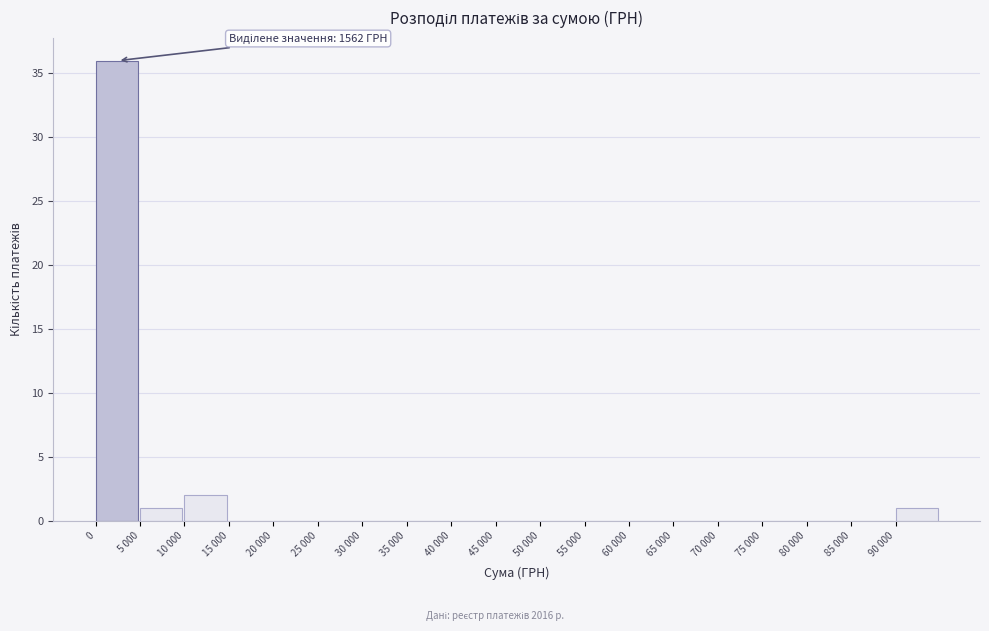

Reading right to left, list all the values displayed in this chart.

90 000=1	85 000=0	80 000=0	75 000=0	70 000=0	65 000=0	60 000=0	55 000=0	50 000=0	45 000=0	40 000=0	35 000=0	30 000=0	25 000=0	20 000=0	15 000=0	10 000=2	5 000=1	0=36